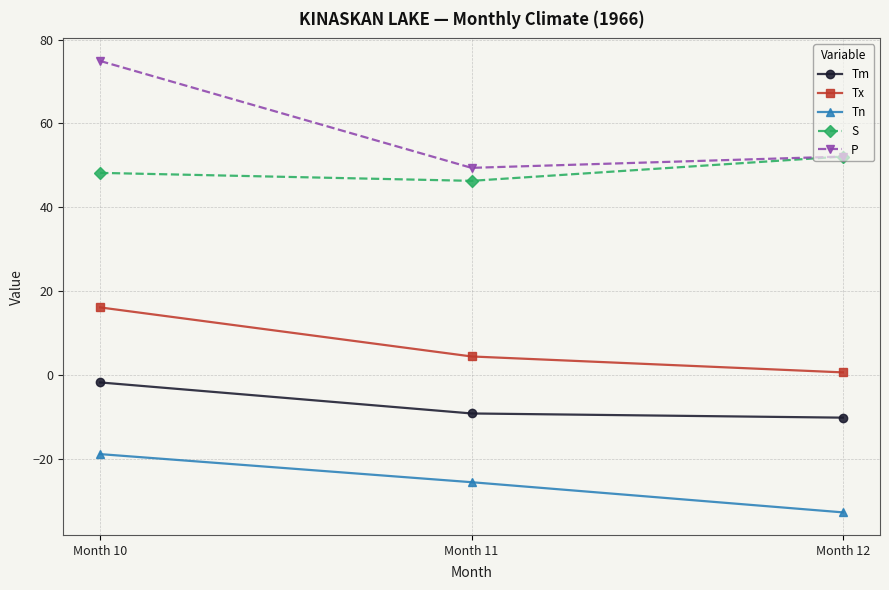

What is the sum of the Tx values at Month 11 and Month 12?

5.0